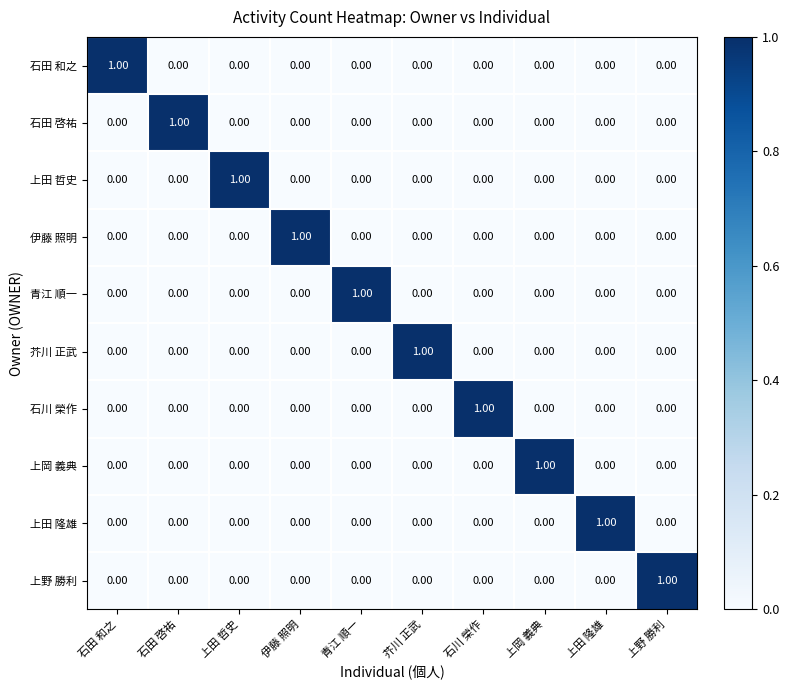

Which category has the highest value in the 上田 隆雄 series?

上田 隆雄